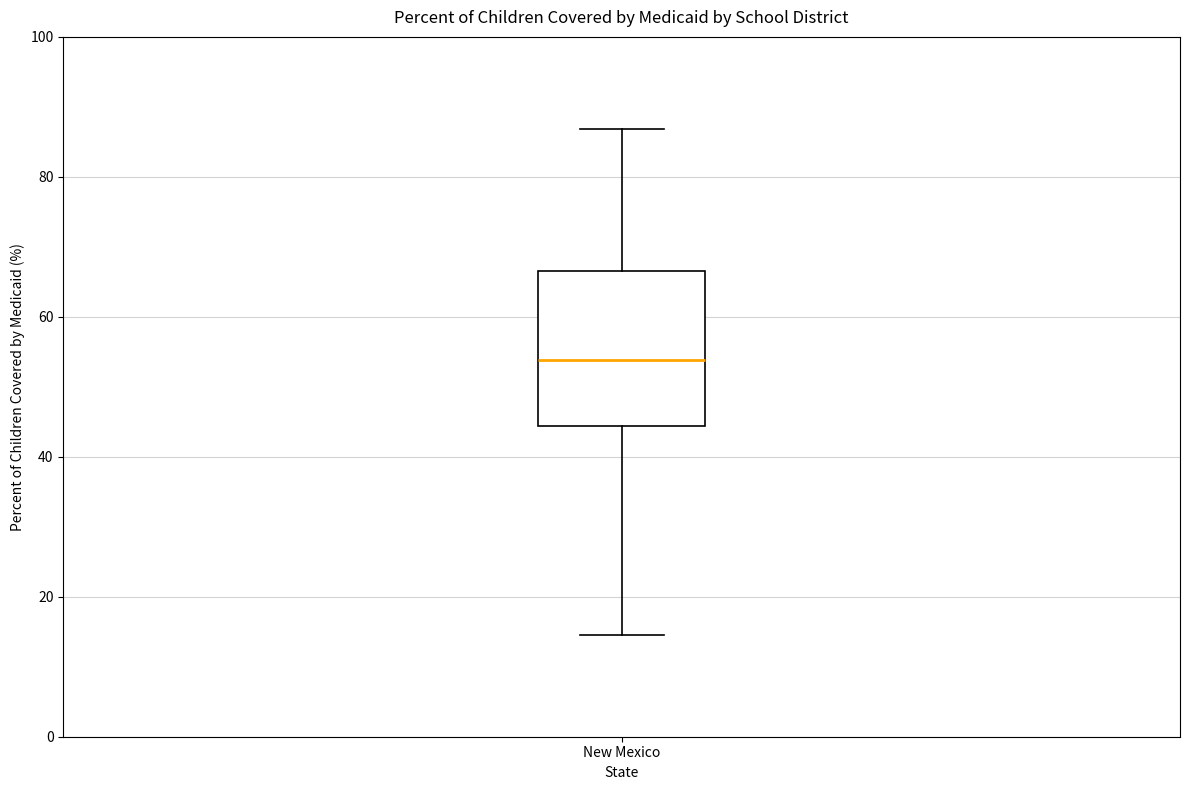

Read this box plot against the y-axis: the position of the median line, the range covered by the box, and the ends of both whiskers. The values are not printed on the chart, so give them approximately, as read against the axis.

median 54, box 44 to 66, whiskers 14 to 86